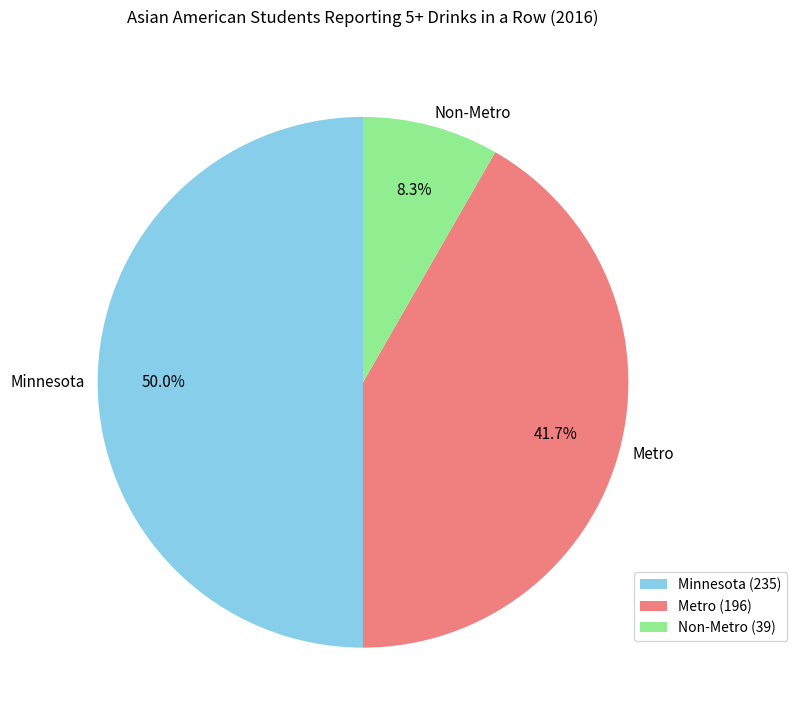

True or false: Metro accounts for 42% of the total.

True